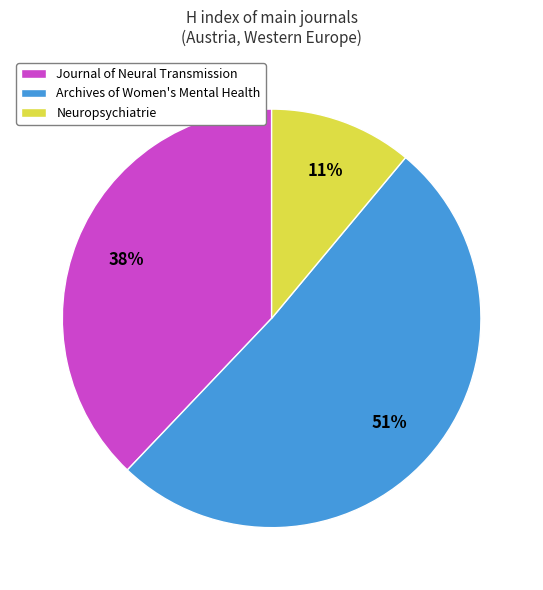

To the nearest percent, what is the difference between the Archives of Women's Mental Health and Neuropsychiatrie slice percentages?

40%